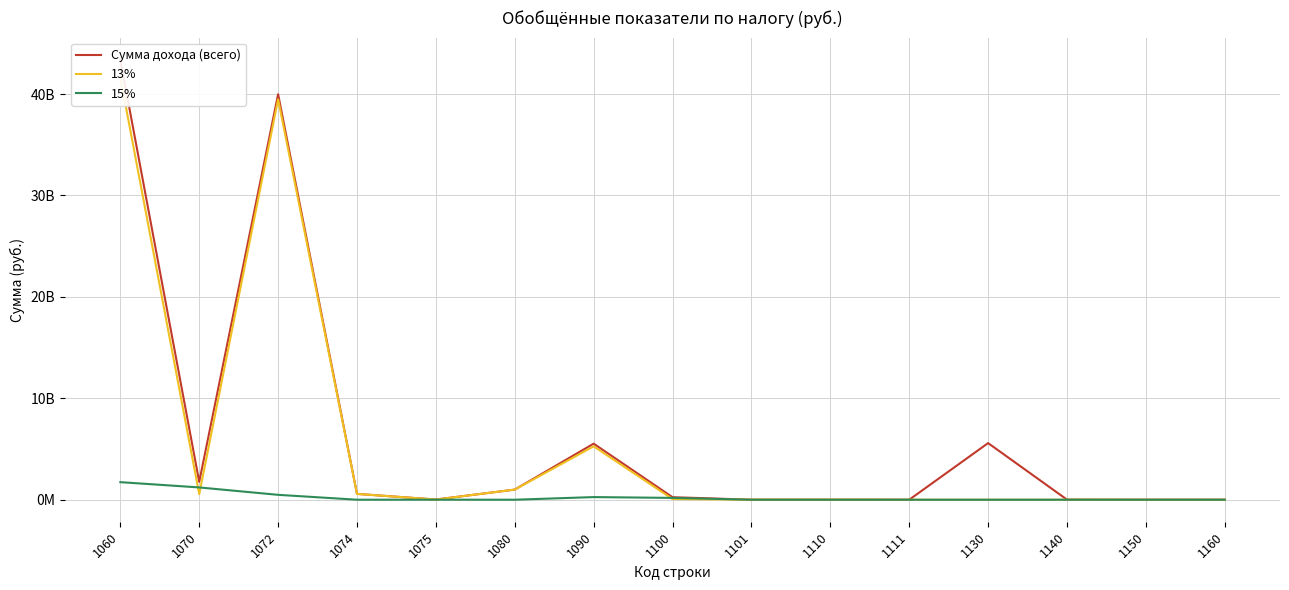

Which has a higher value, 1090 or 1160?

1090